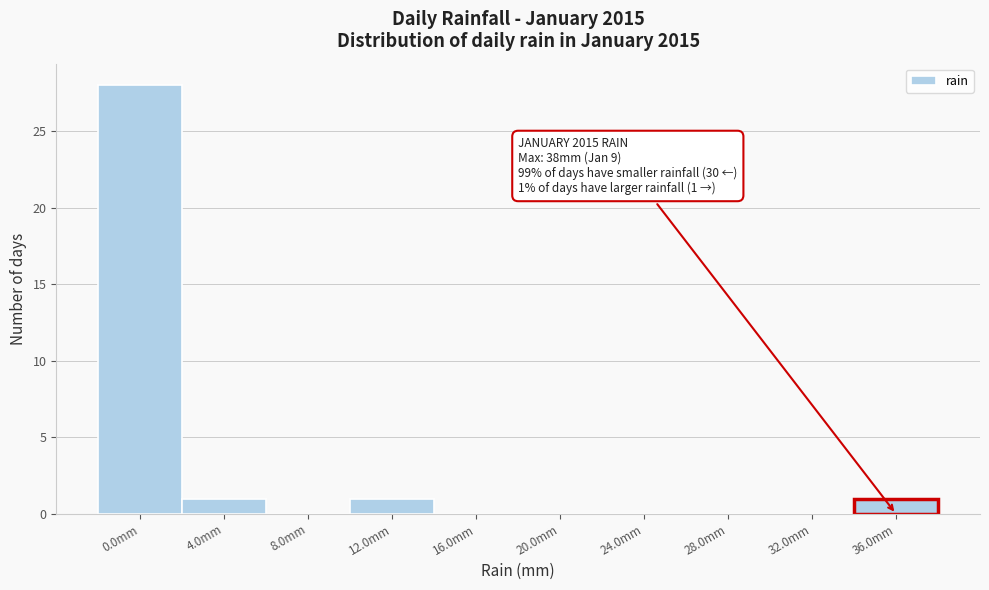

Reading left to right, what are all the values shown in this chart?

0.0mm=28	4.0mm=1	8.0mm=0	12.0mm=1	16.0mm=0	20.0mm=0	24.0mm=0	28.0mm=0	32.0mm=0	36.0mm=1